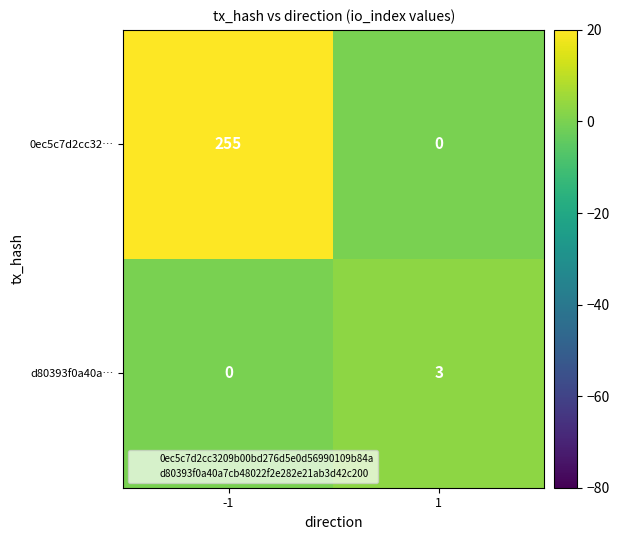

What is the average value of the 0ec5c7d2cc32… series?

128